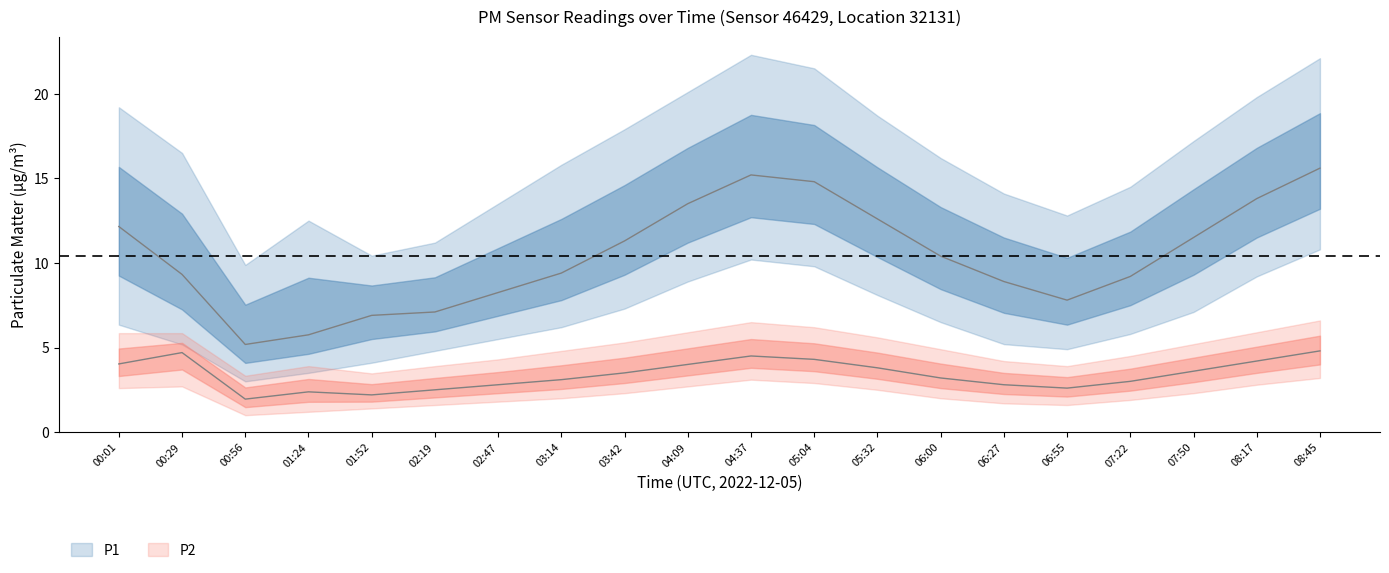

At which category does P2_upper reach its first local valley?

00:56